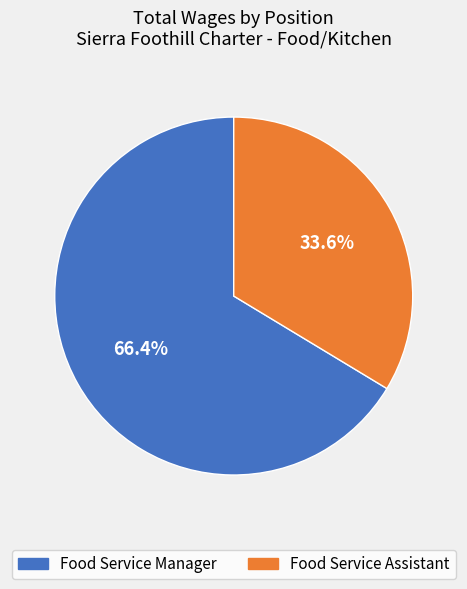

To the nearest percent, what is the difference between the largest and smallest slice percentages?

33%